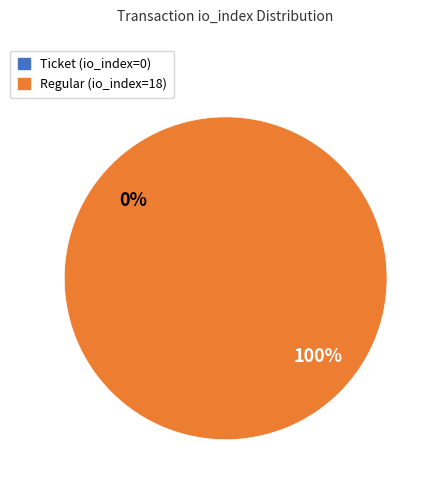

To the nearest percent, what is the average slice percentage?

50%